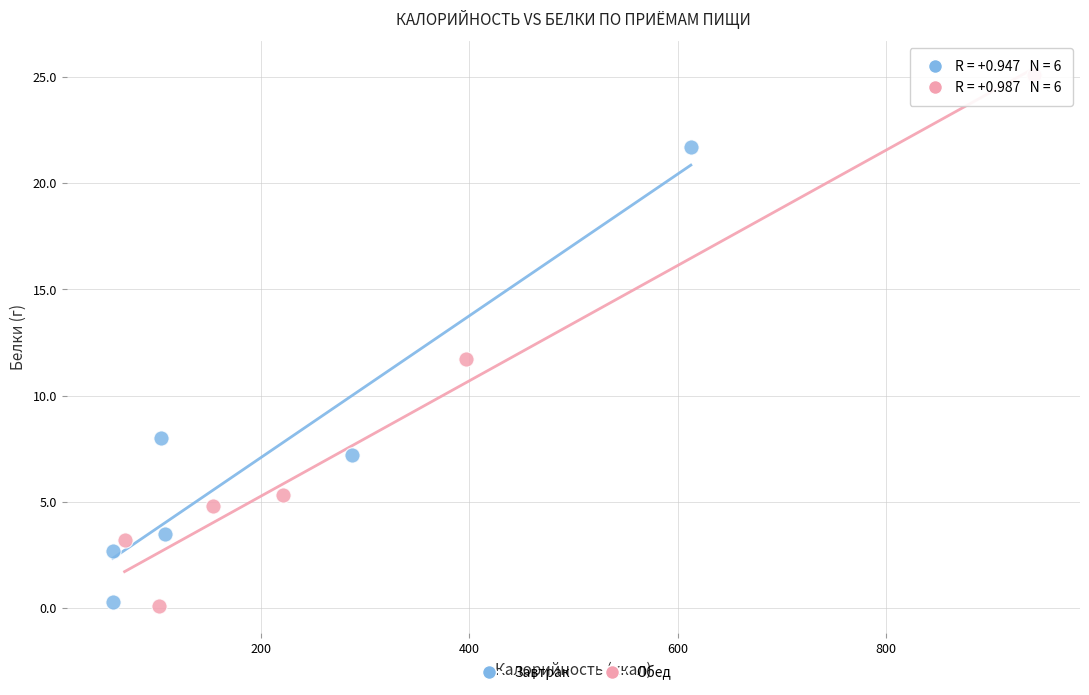

Which series reaches the maximum Y coordinate?

Обед